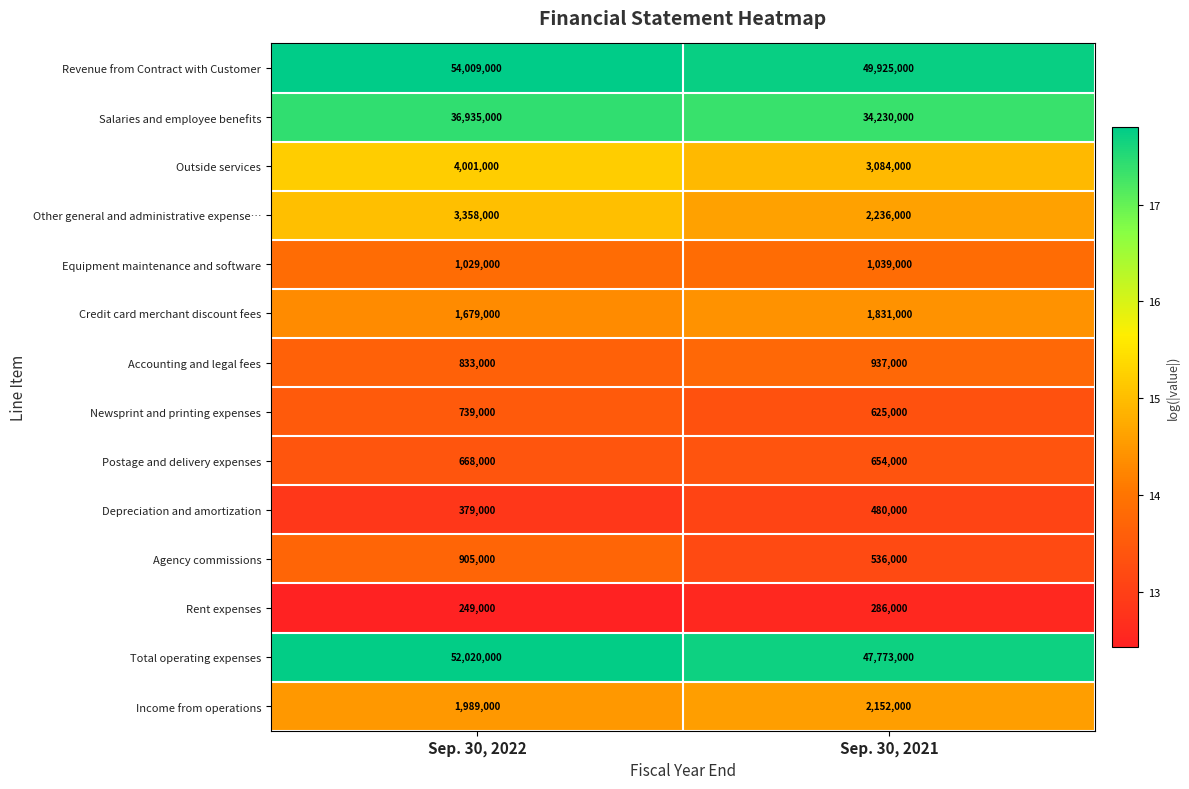

Reading left to right, what are all the values shown in this chart?

Revenue from Contract with Customer: Sep. 30, 2022=54009000	Sep. 30, 2021=49925000
Salaries and employee benefits: Sep. 30, 2022=36935000	Sep. 30, 2021=34230000
Outside services: Sep. 30, 2022=4001000	Sep. 30, 2021=3084000
Other general and administrative expense…: Sep. 30, 2022=3358000	Sep. 30, 2021=2236000
Equipment maintenance and software: Sep. 30, 2022=1029000	Sep. 30, 2021=1039000
Credit card merchant discount fees: Sep. 30, 2022=1679000	Sep. 30, 2021=1831000
Accounting and legal fees: Sep. 30, 2022=833000	Sep. 30, 2021=937000
Newsprint and printing expenses: Sep. 30, 2022=739000	Sep. 30, 2021=625000
Postage and delivery expenses: Sep. 30, 2022=668000	Sep. 30, 2021=654000
Depreciation and amortization: Sep. 30, 2022=379000	Sep. 30, 2021=480000
Agency commissions: Sep. 30, 2022=905000	Sep. 30, 2021=536000
Rent expenses: Sep. 30, 2022=249000	Sep. 30, 2021=286000
Total operating expenses: Sep. 30, 2022=52020000	Sep. 30, 2021=47773000
Income from operations: Sep. 30, 2022=1989000	Sep. 30, 2021=2152000